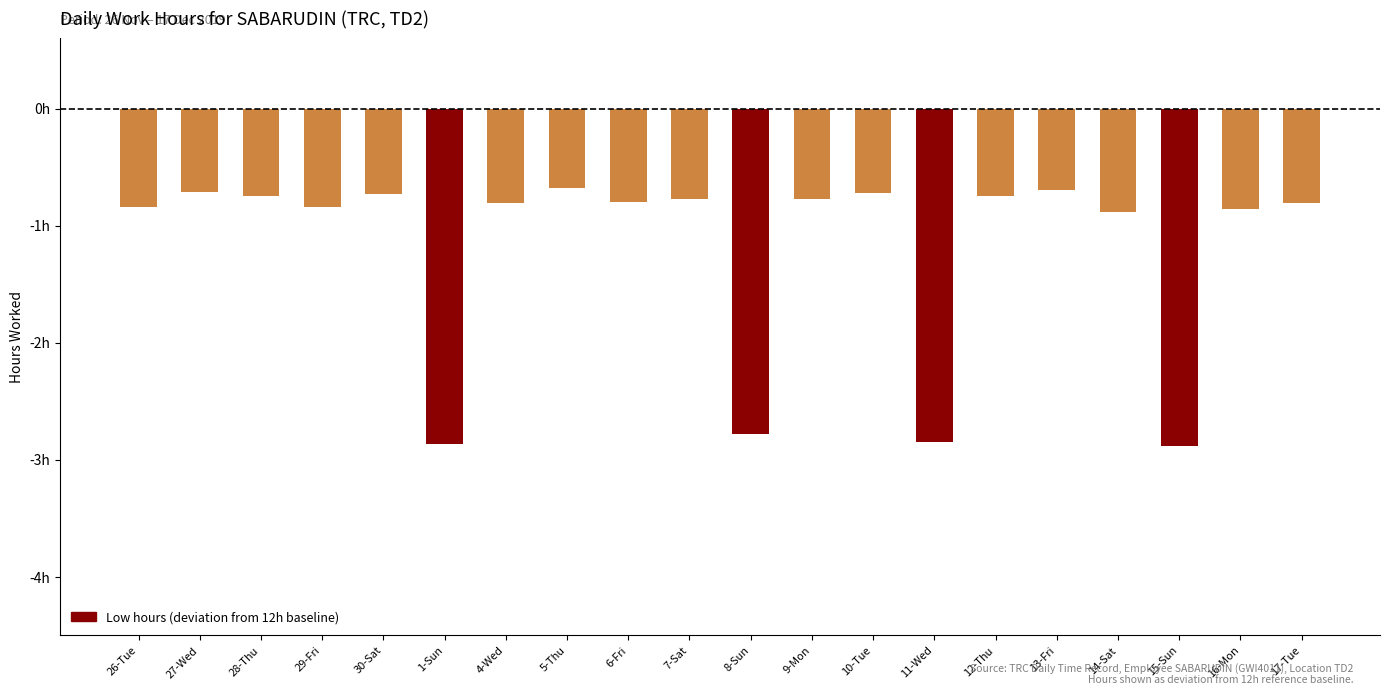

What is the average value?

-1.2